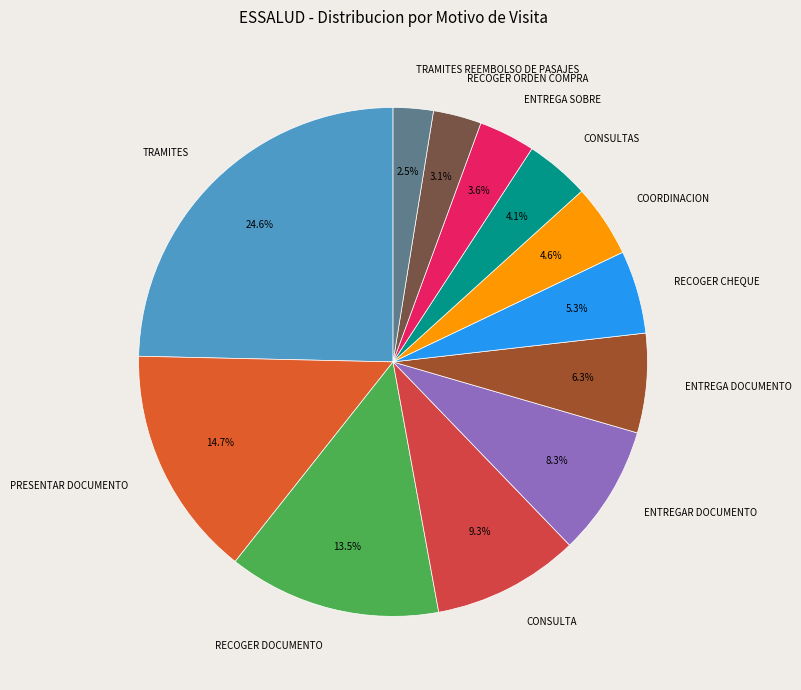

To the nearest percent, what is the average slice percentage?

8%